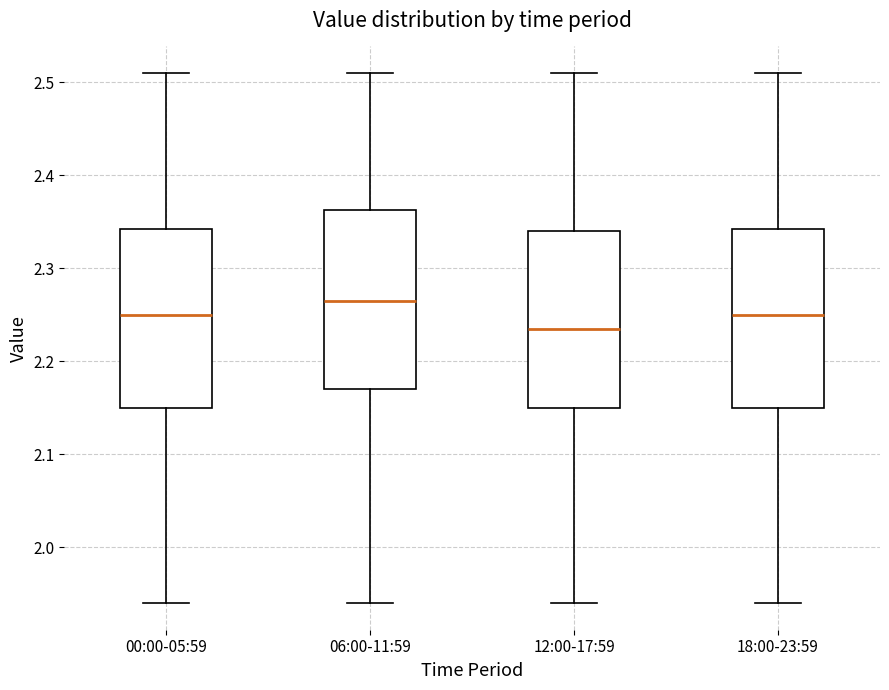

Which box's median line is the lowest?

12:00-17:59